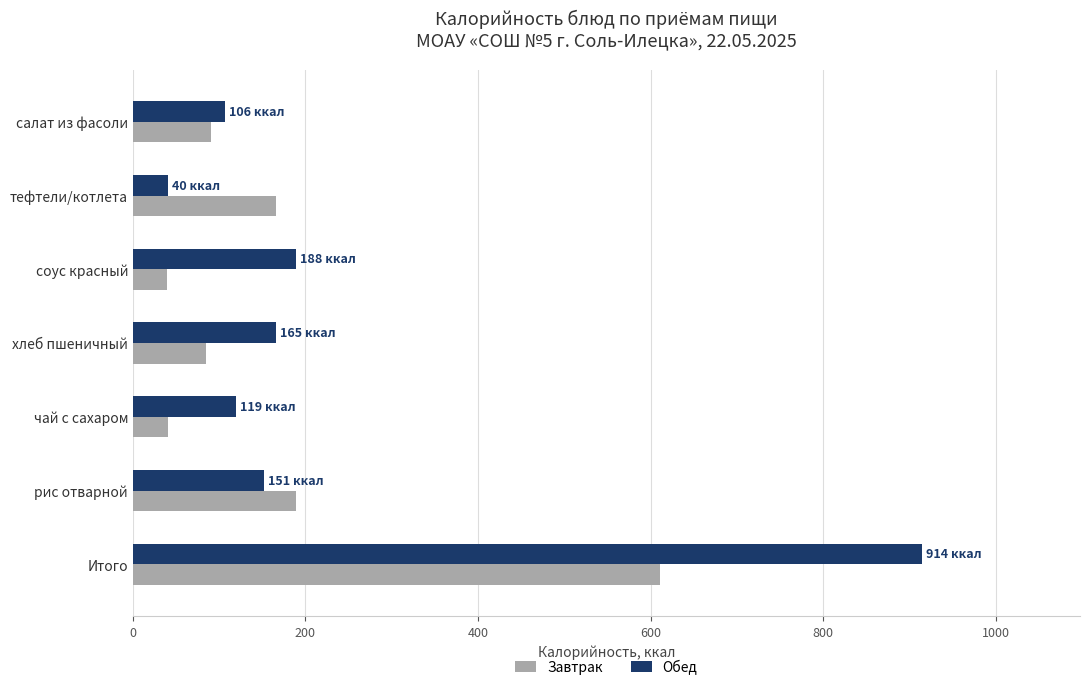

True or false: Обед has a value of 91.8 at соус красный.

False